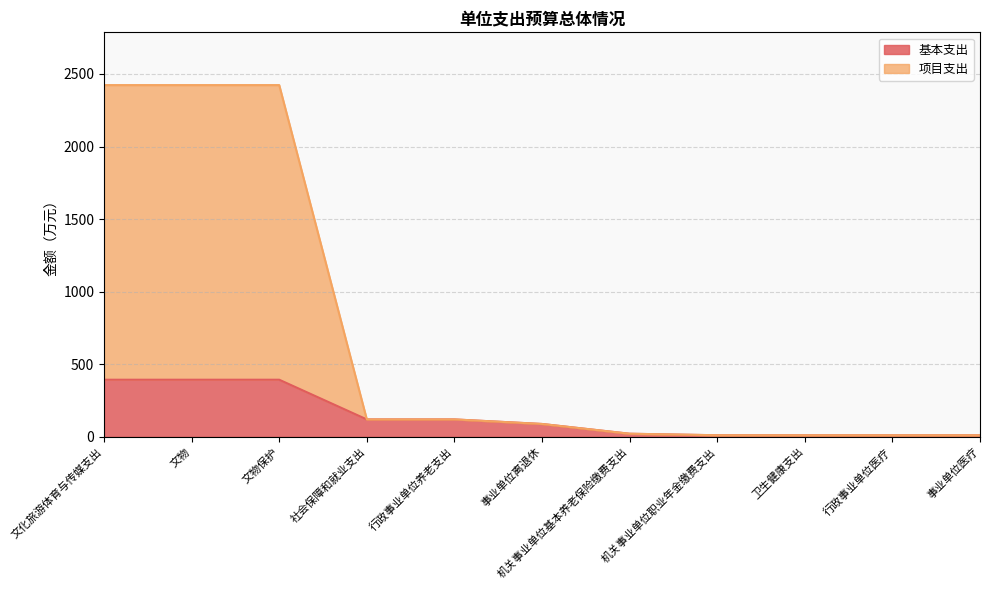

True or false: 基本支出 and 项目支出 intersect in this chart.

False